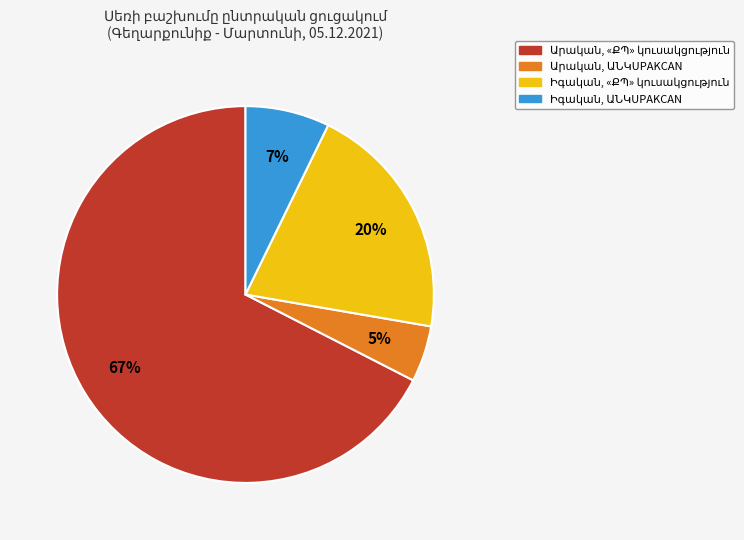

How many slices are in this pie chart?

4